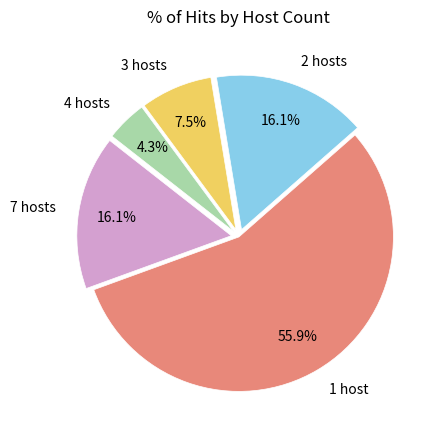

Is there a majority slice in this chart?

Yes